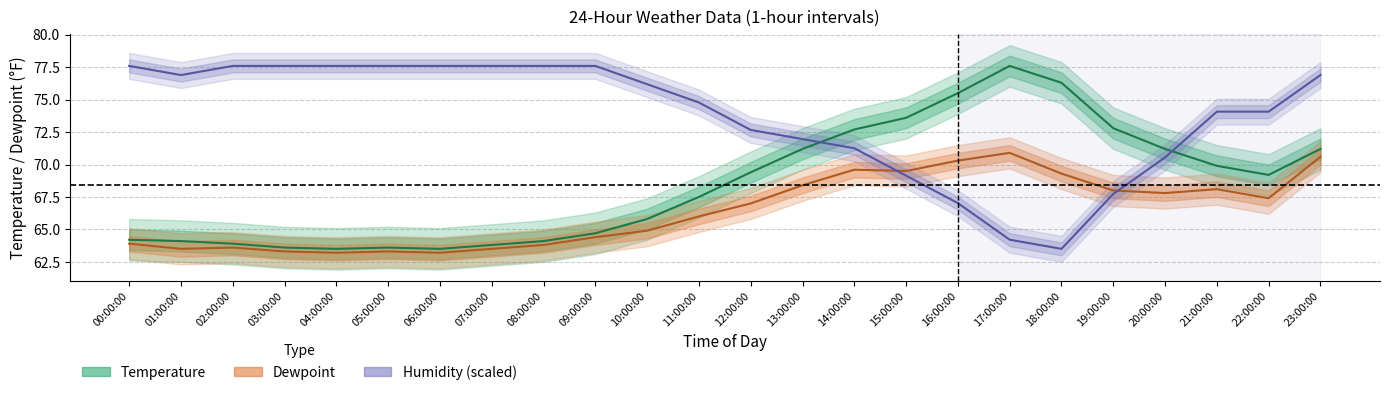

At 09:00:00, list the series in order from smallest to largest.

Dewpoint, Temperature, Humidity (scaled)